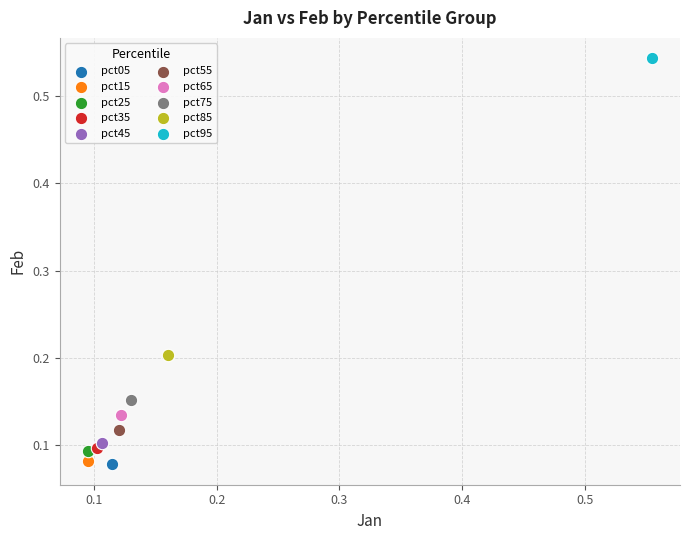

What are all the series names shown in the legend?

pct05, pct15, pct25, pct35, pct45, pct55, pct65, pct75, pct85, pct95